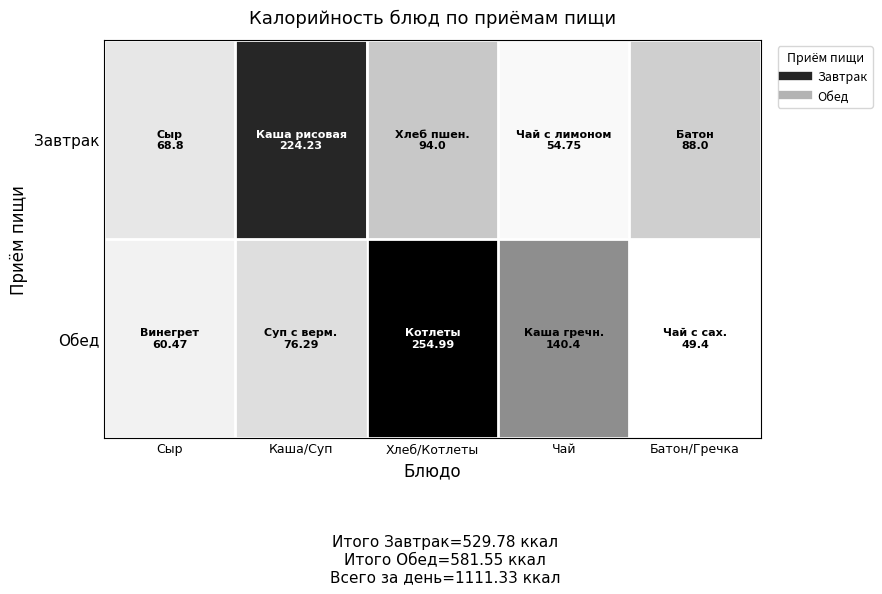

What is the spread (max minus min) of values at Сыр?

8.3